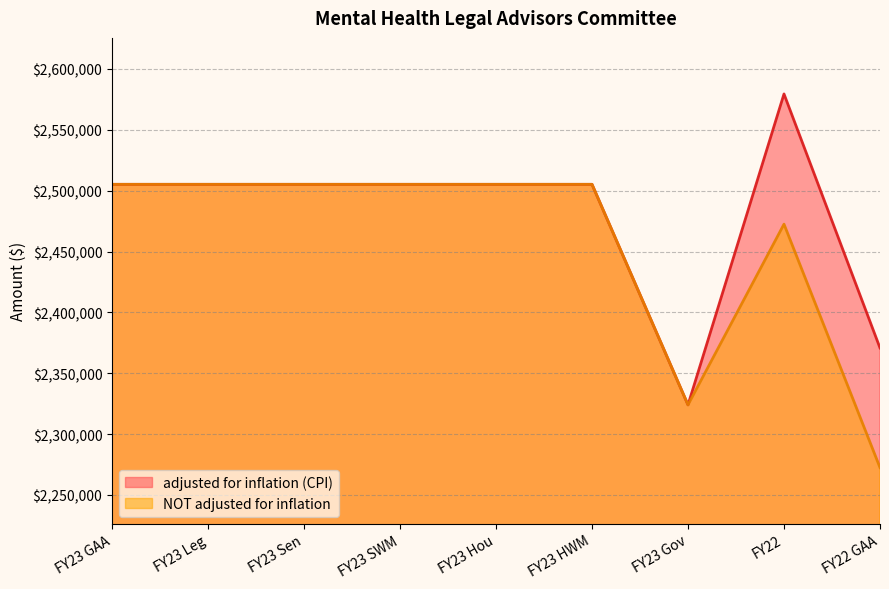

What is the value of the NOT adjusted for inflation point at the 4th from the left?

2505188